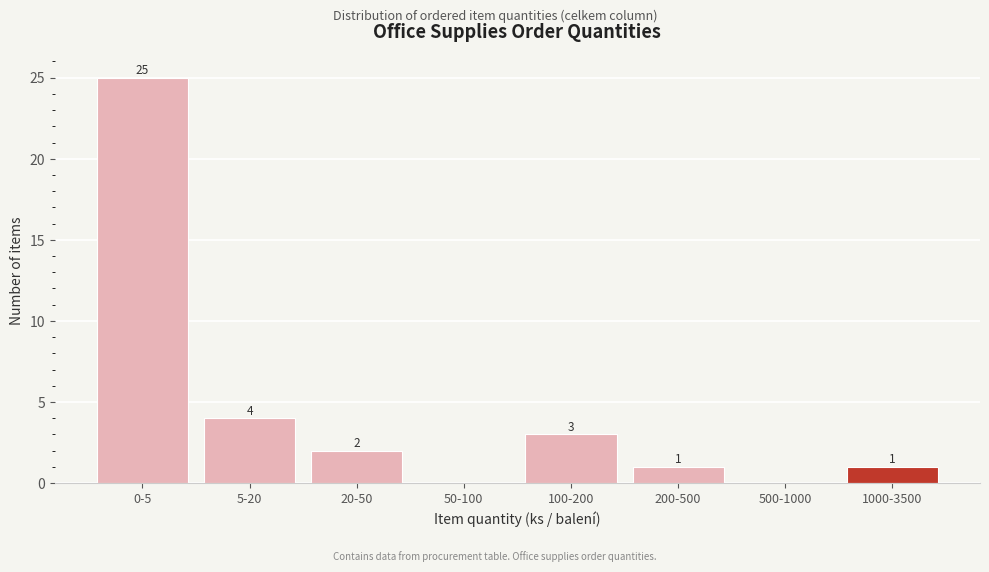

Reading left to right, extract all data points from this chart.

0-5=25	5-20=4	20-50=2	50-100=0	100-200=3	200-500=1	500-1000=0	1000-3500=1